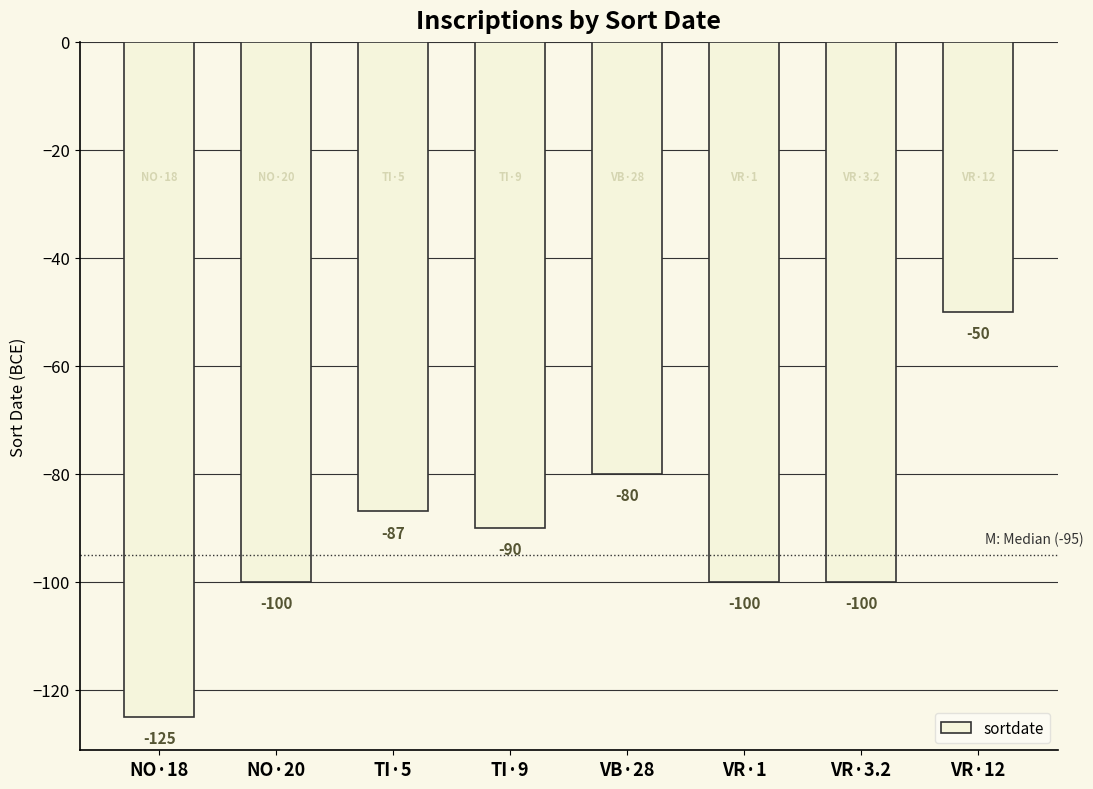

What is the maximum value shown in the chart?

-50